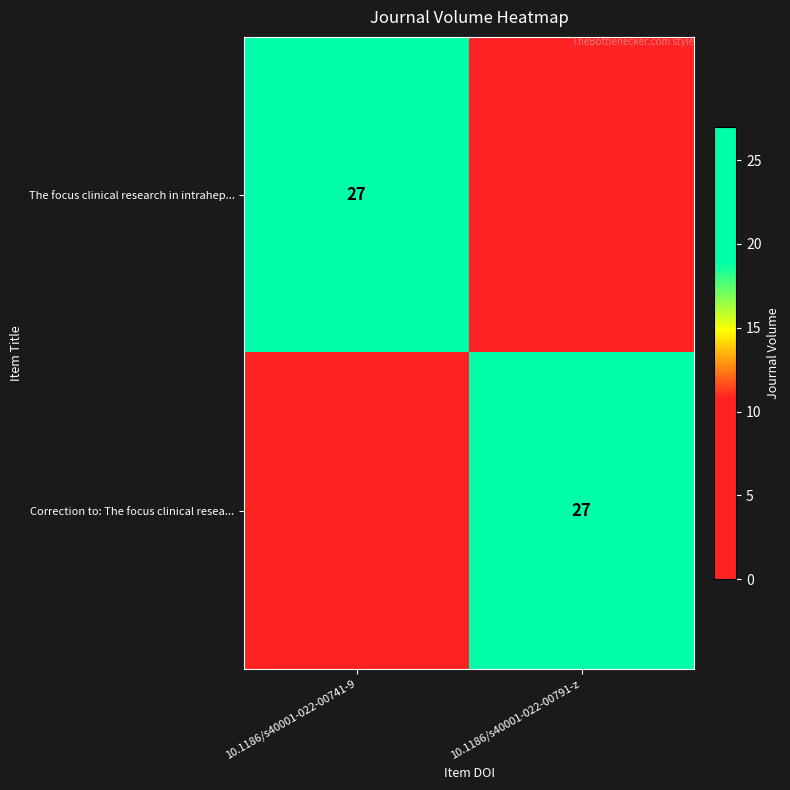

Which has a higher value, 10.1186/s40001-022-00791-z or 10.1186/s40001-022-00741-9?

10.1186/s40001-022-00741-9